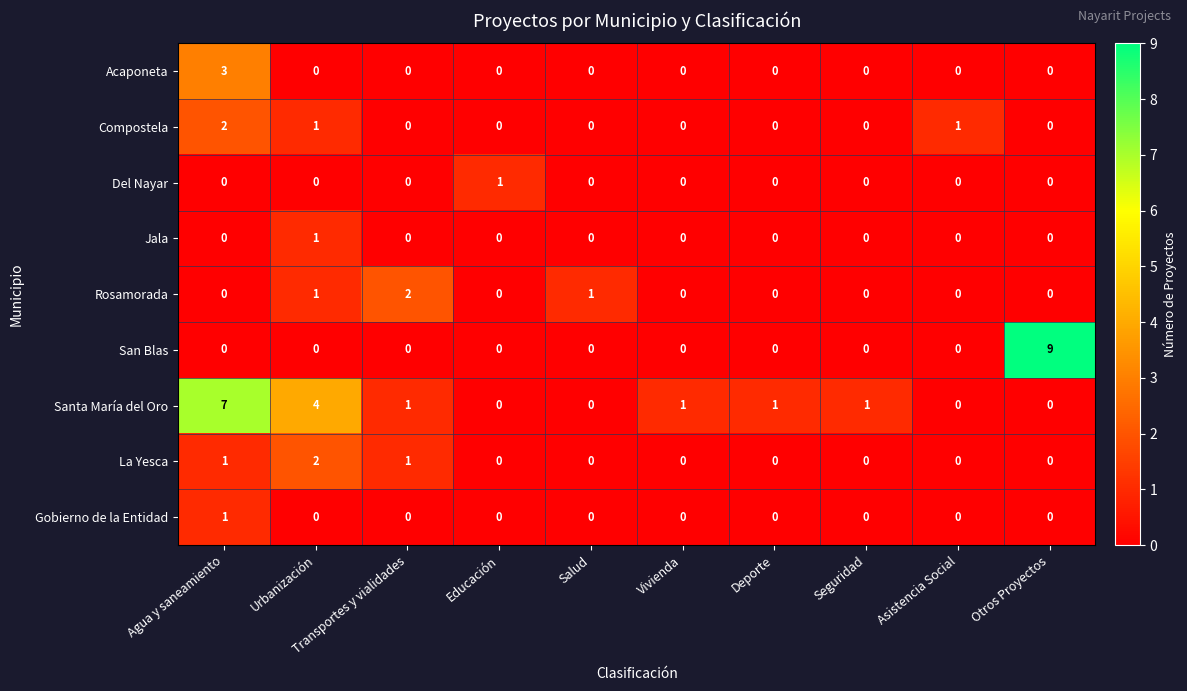

Count the number of data series in this chart.

9